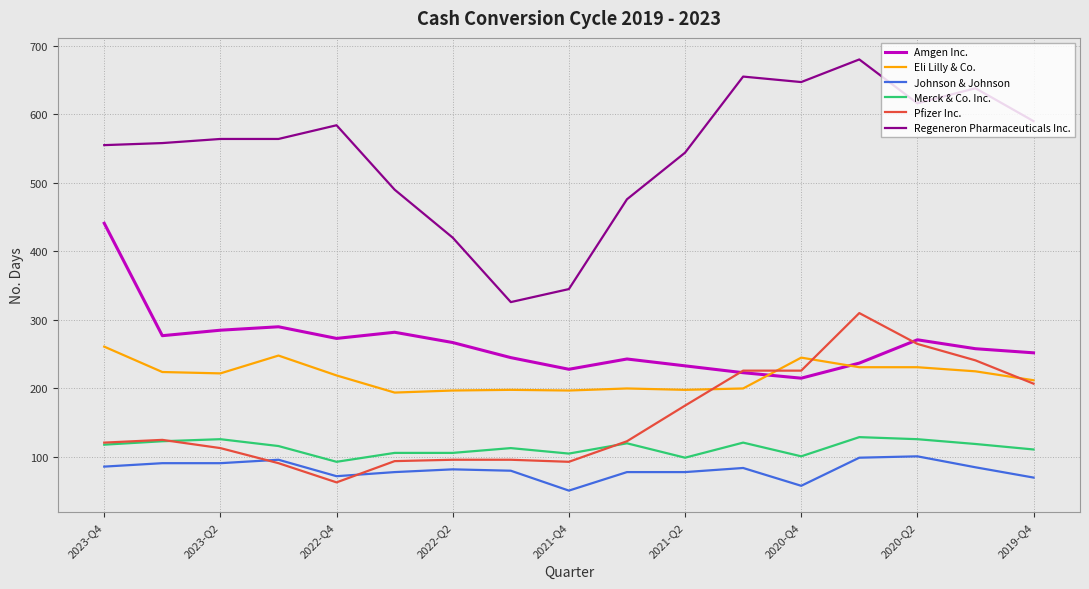

What is the average value of the Merck & Co. Inc. series?

114